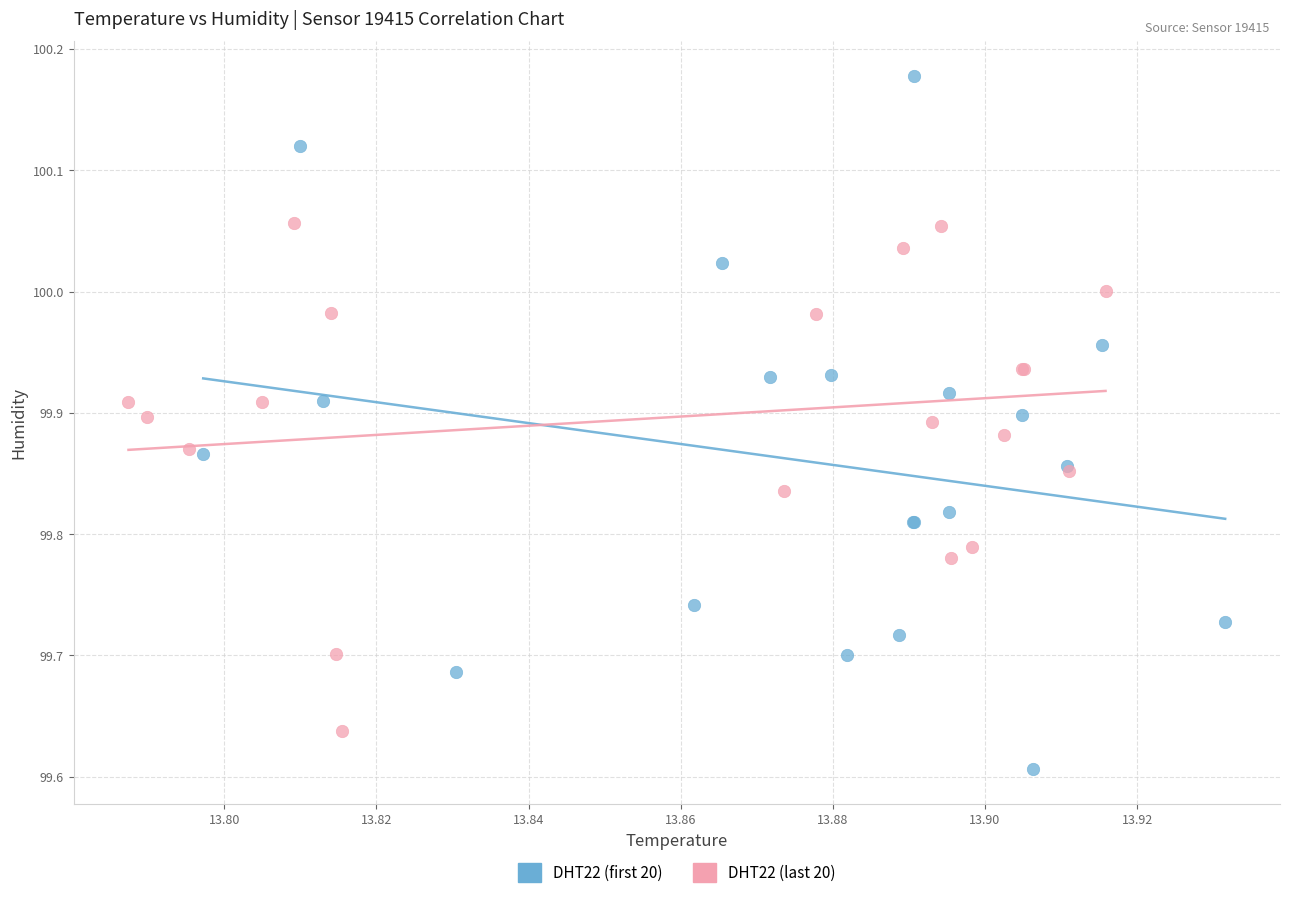

Which series contains the lowest Y value?

DHT22 (first 20)